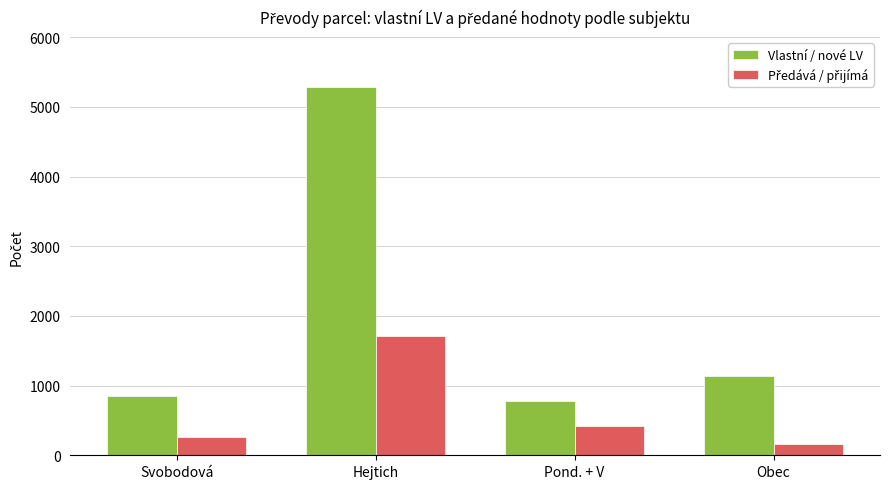

At which label does Vlastní / nové LV reach its minimum?

Pond. + V